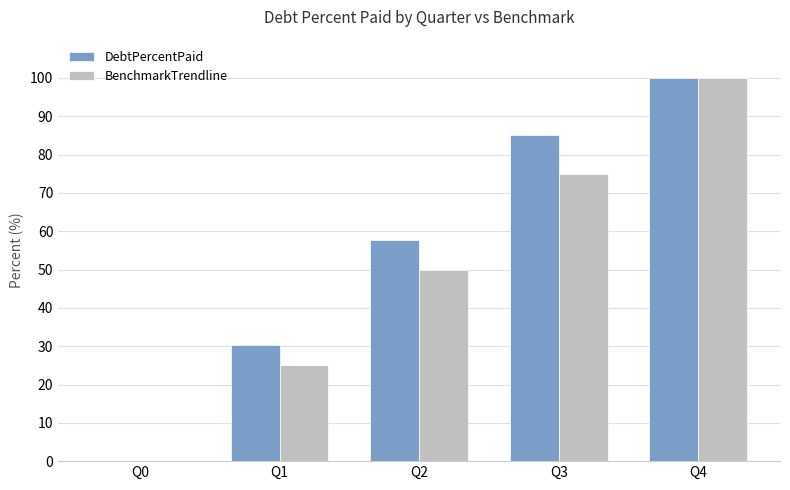

Which label corresponds to the largest value in the chart?

Q4